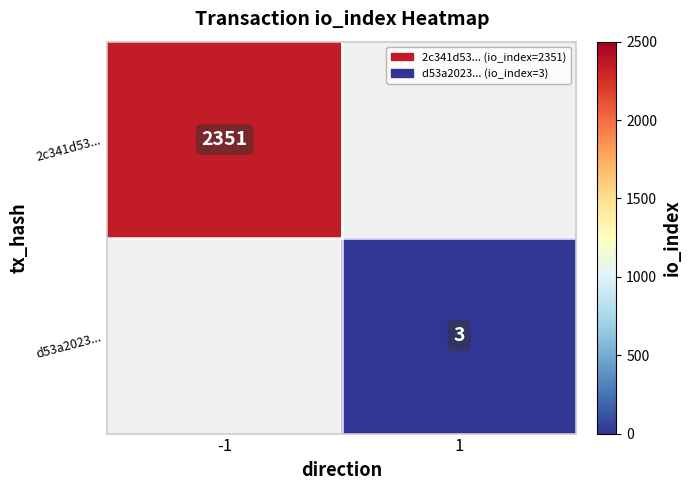

Is it true that d53a2023... equals 5 at 1?

False